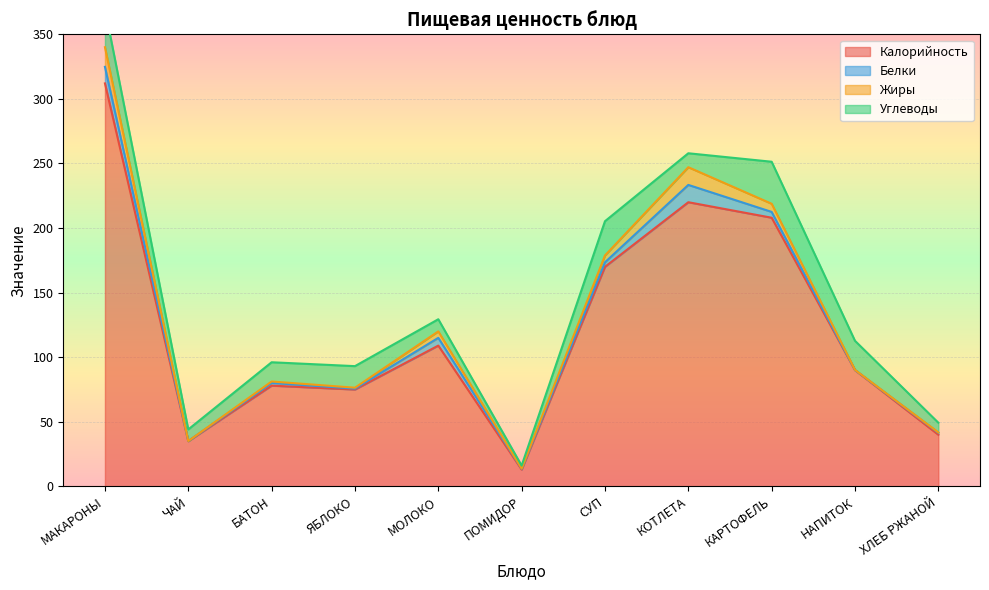

At which category is the sum across all series the highest?

МАКАРОНЫ